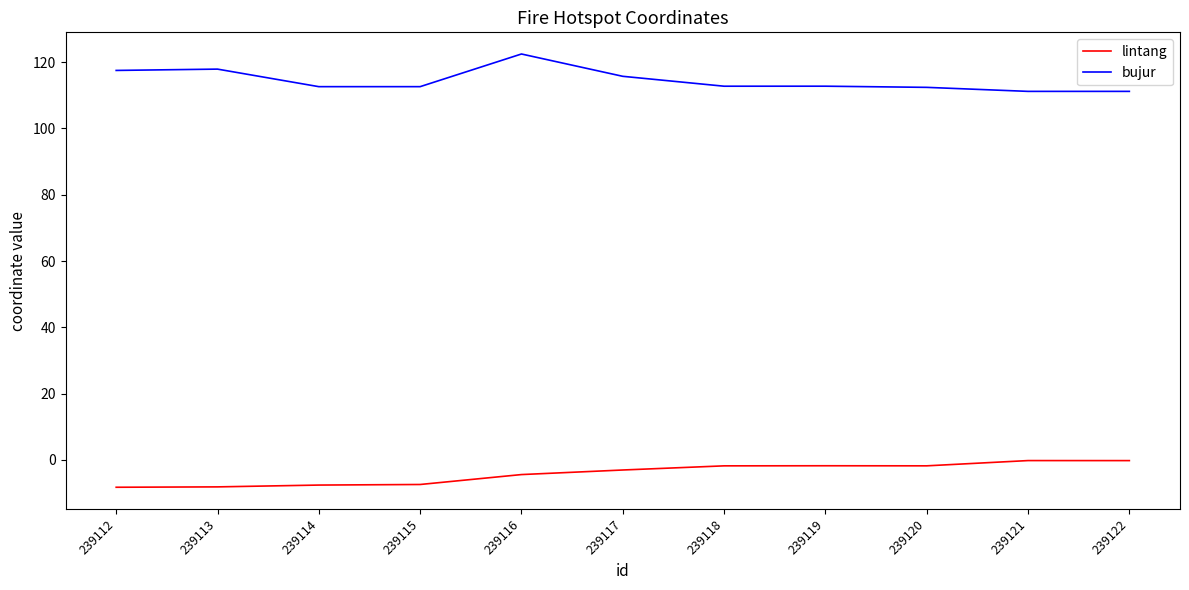

The value of lintang at 239112 is -3.5. True or false?

False